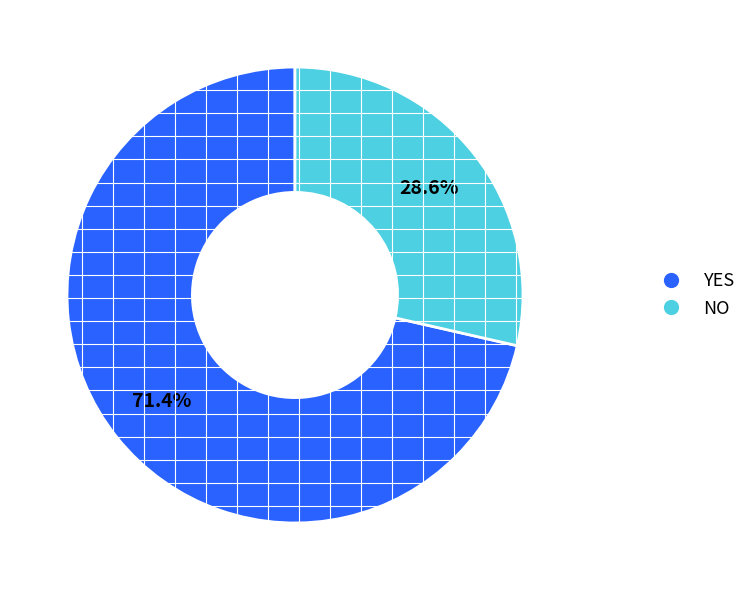

Which slice is the smallest?

NO